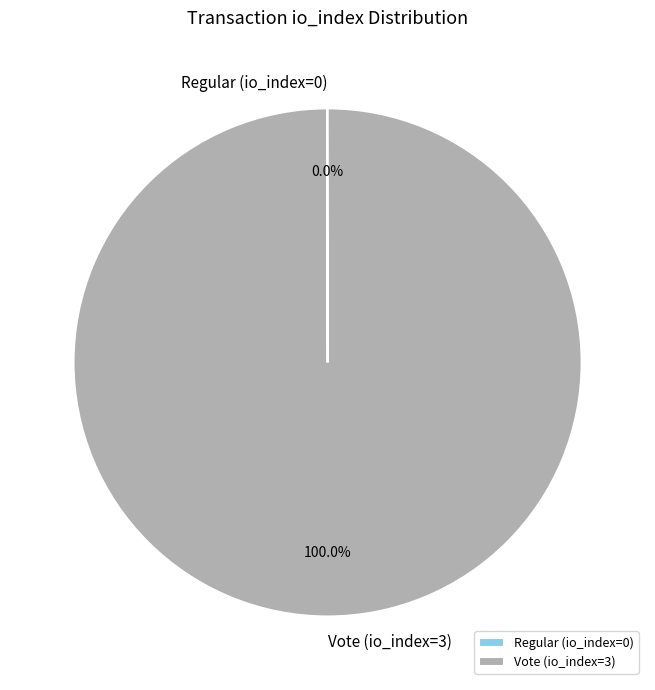

What is the largest slice in the pie chart?

Vote (io_index=3)